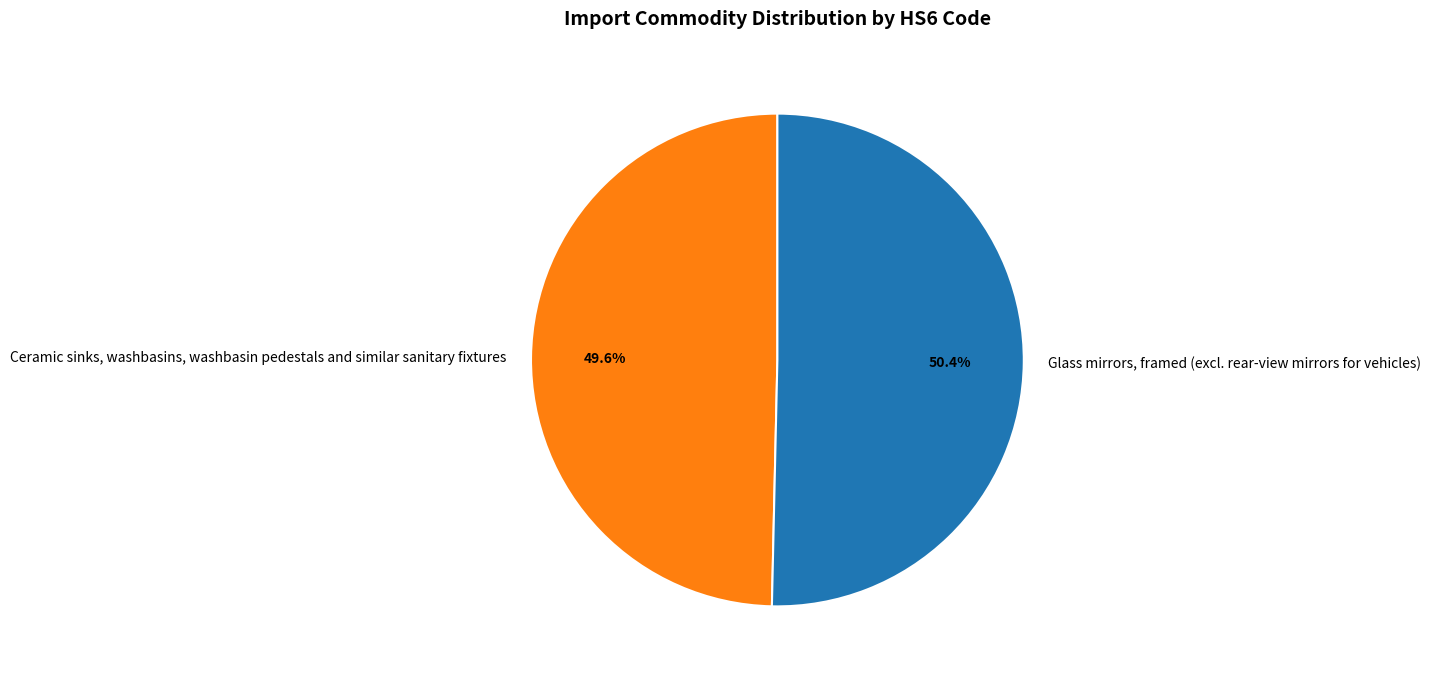

What is the ratio of the value at Glass mirrors, framed (excl. rear-view mirrors for vehicles) to the value at Ceramic sinks, washbasins, washbasin pedestals and similar sanitary fixtures?

1.0